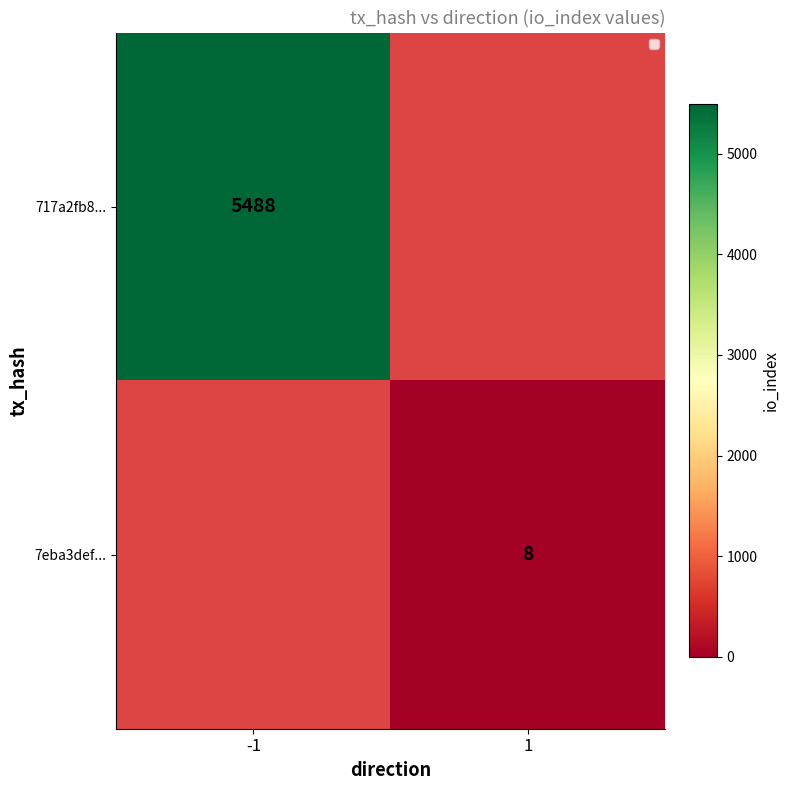

The 7eba3def... series shows 8 at 1. True or false?

True